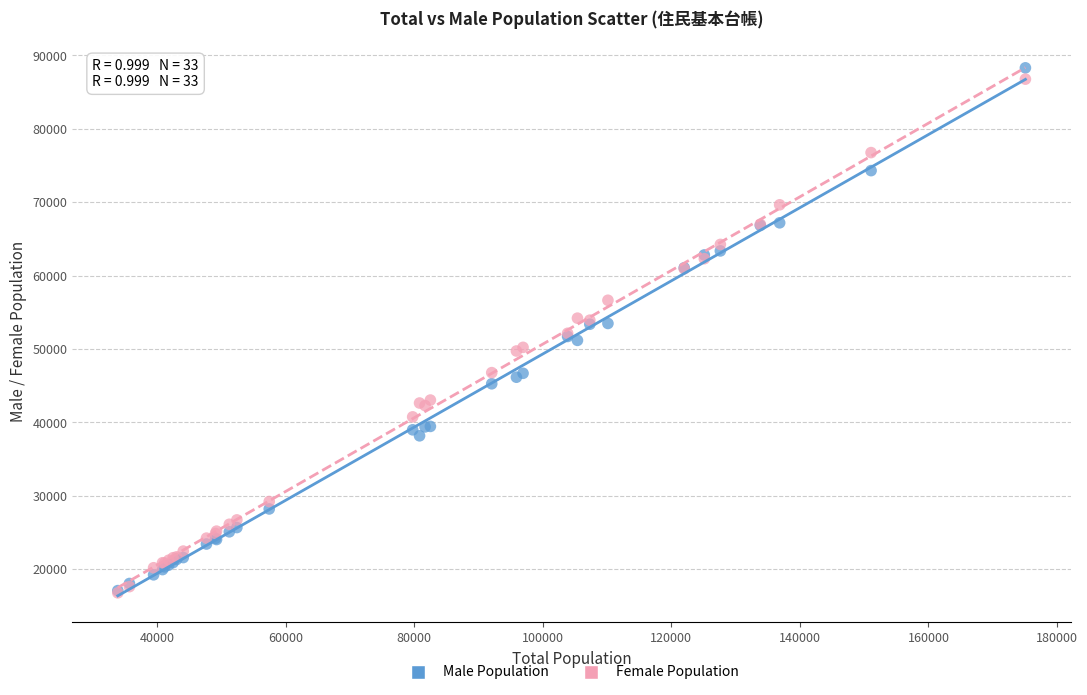

What are all the series names shown in the legend?

Male Population, Female Population